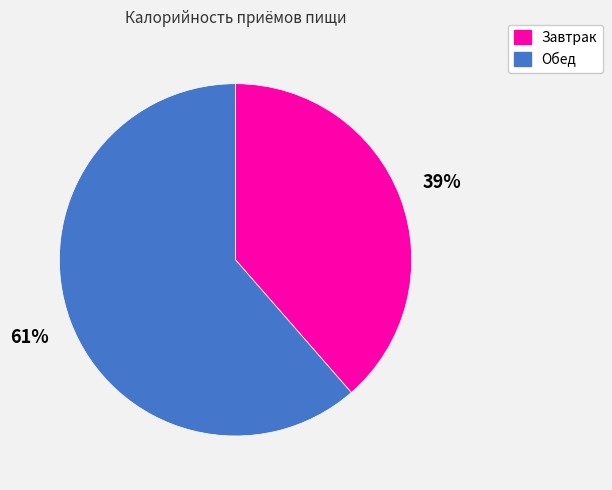

Is it true that Обед is 61% of the pie?

True